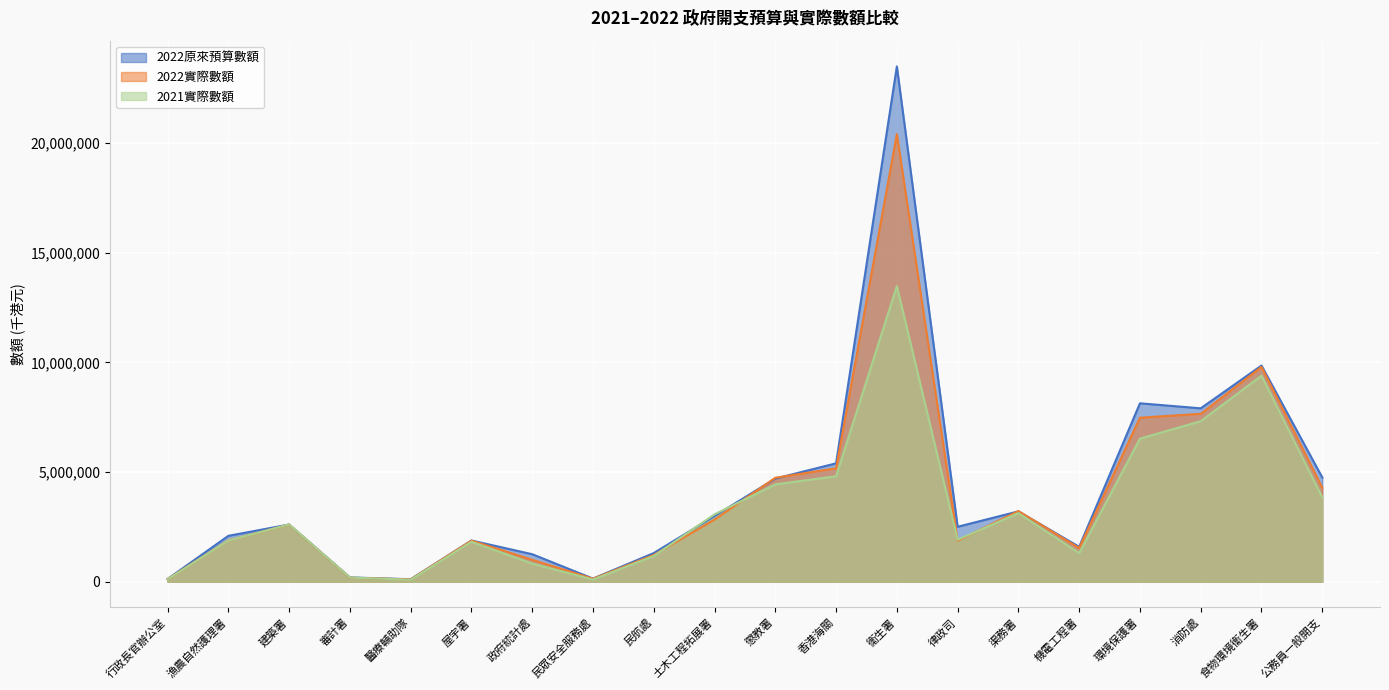

In 2021實際數額, how many points are lower than both neighbors (excluding endpoints)?

4